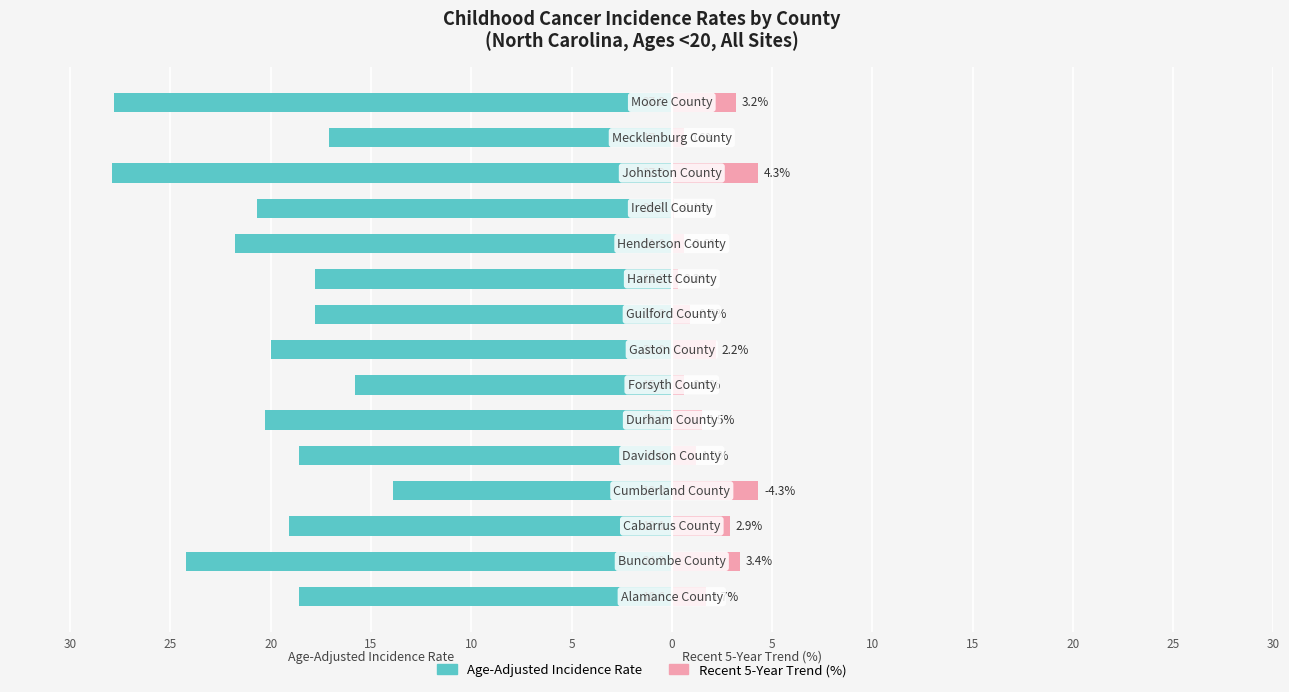

How many groups of bars are there?

15